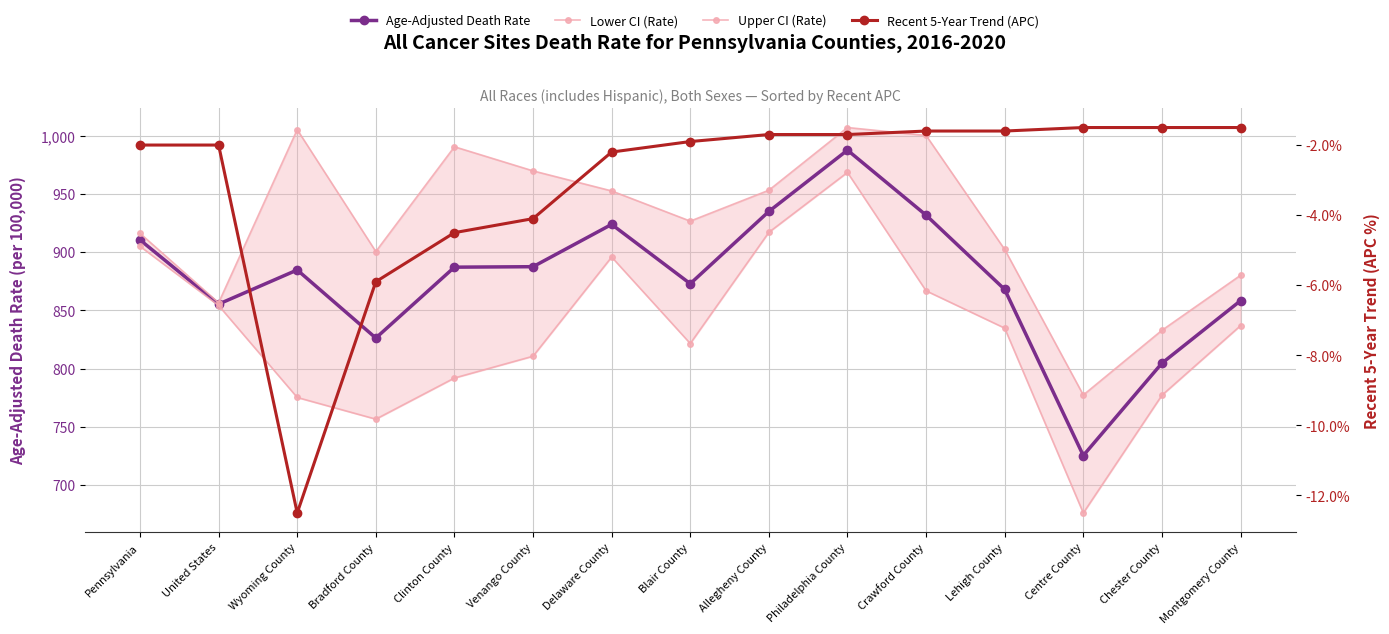

What is the label of the 6th point from the right?

Philadelphia County